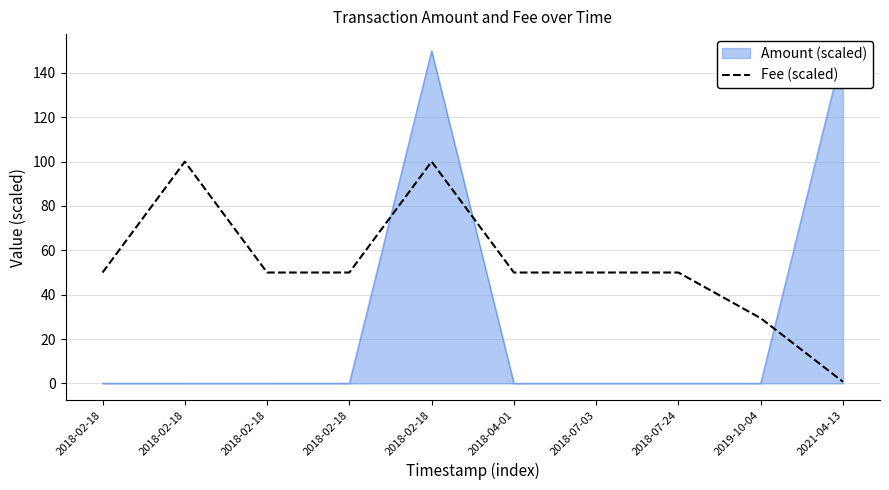

The chart shows a value of 20.6 at 2018-07-03. True or false?

False